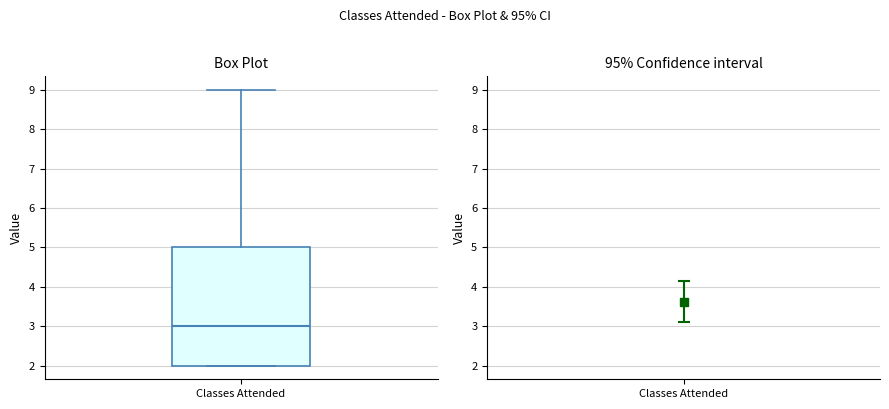

Transcribe this box plot: give where the median line is, the range the box spans, and where the two whiskers end, as read against the y-axis. The values are not printed on the chart, so give them approximately, as read against the axis.

median 3, box 2 to 5, whiskers 2 to 9